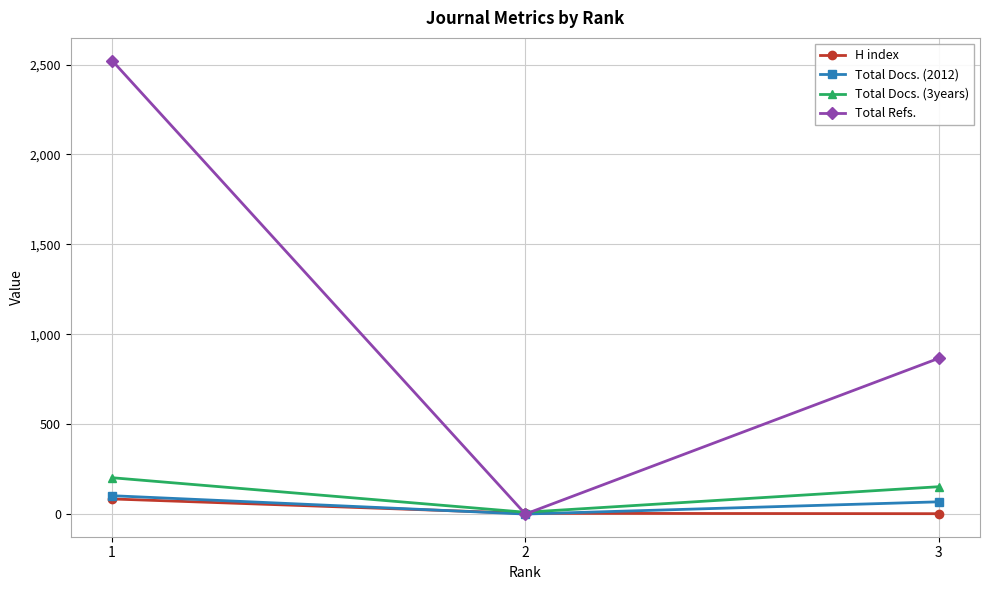

What is the value of the H index point at the 2nd from the left?

4